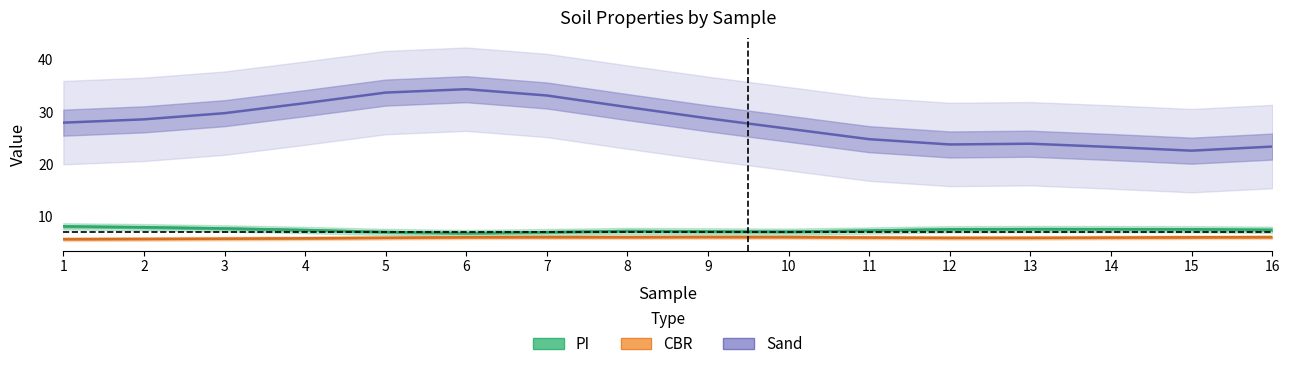

Reading left to right, extract all data points from this chart.

PI: 1=8.1	2=7.9	3=7.7	4=7.4	5=7.0	6=6.8	7=7.0	8=7.2	9=7.1	10=7.0	11=7.3	12=7.5	13=7.5	14=7.5	15=7.5	16=7.4
CBR: 1=5.6	2=5.6	3=5.7	4=5.8	5=5.9	6=6.0	7=6.0	8=6.0	9=6.0	10=6.0	11=5.9	12=5.9	13=5.9	14=5.9	15=6.0	16=6.0
Sand: 1=28.0	2=28.6	3=29.8	4=31.7	5=33.7	6=34.4	7=33.2	8=30.9	9=28.8	10=26.8	11=24.8	12=23.8	13=23.9	14=23.3	15=22.6	16=23.4